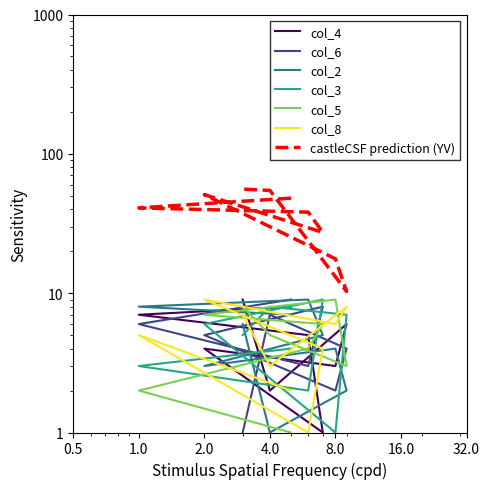

What is the difference between the col_5 values at 9 and 4?

2